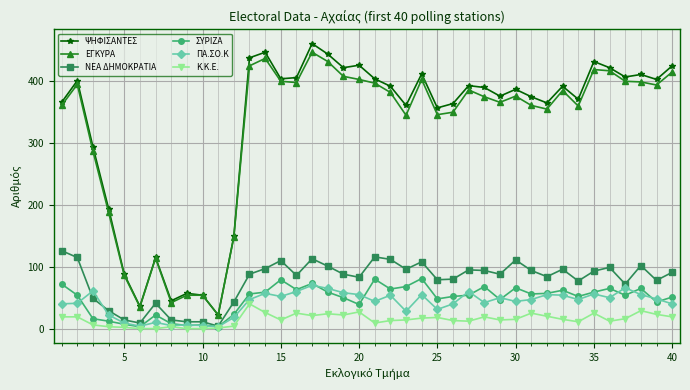

How many distinct data groups are displayed?

6